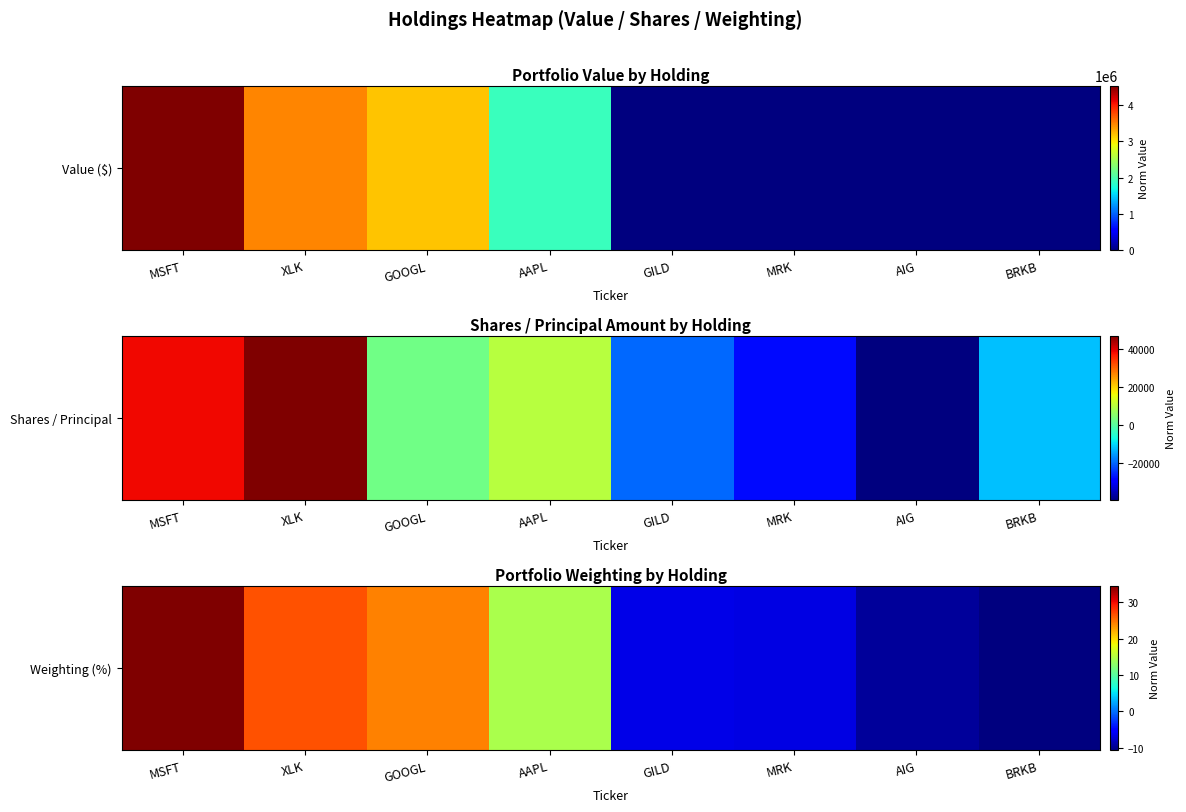

How many data points are above 14?

4